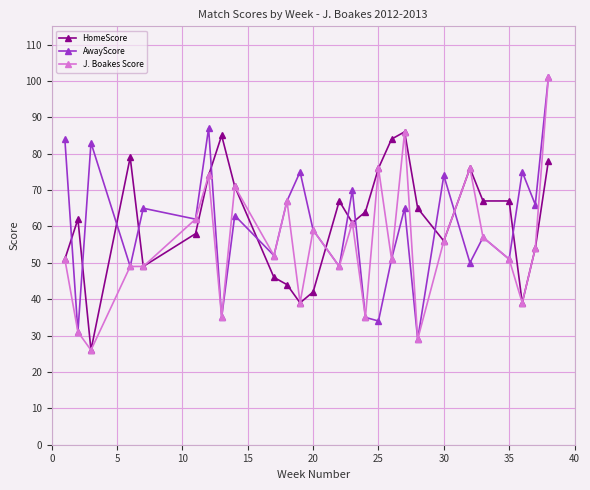

What is the value of the J. Boakes Score point at the 19th from the left?

86